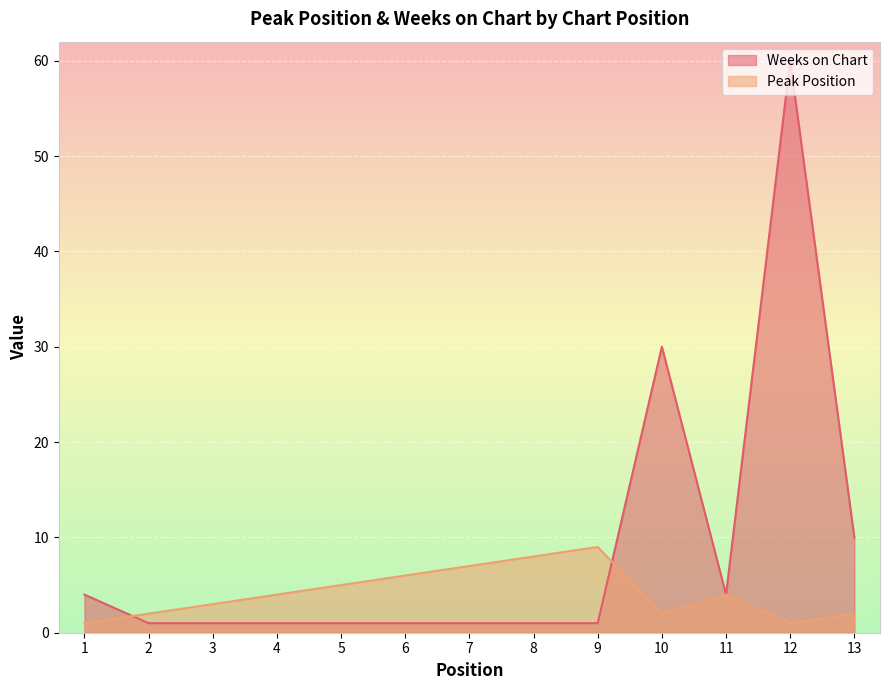

Reading left to right, transcribe all the data shown in this chart.

Peak Position: 1	2	3	4	5	6	7	8	9	2	4	1	2
Weeks on Chart: 4	1	1	1	1	1	1	1	1	30	4	60	10